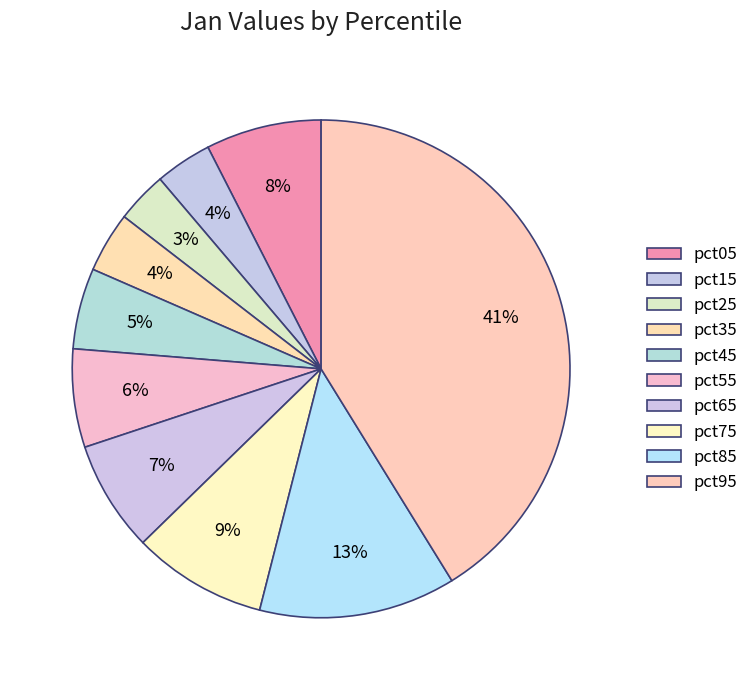

True or false: pct05 accounts for 8% of the total.

True